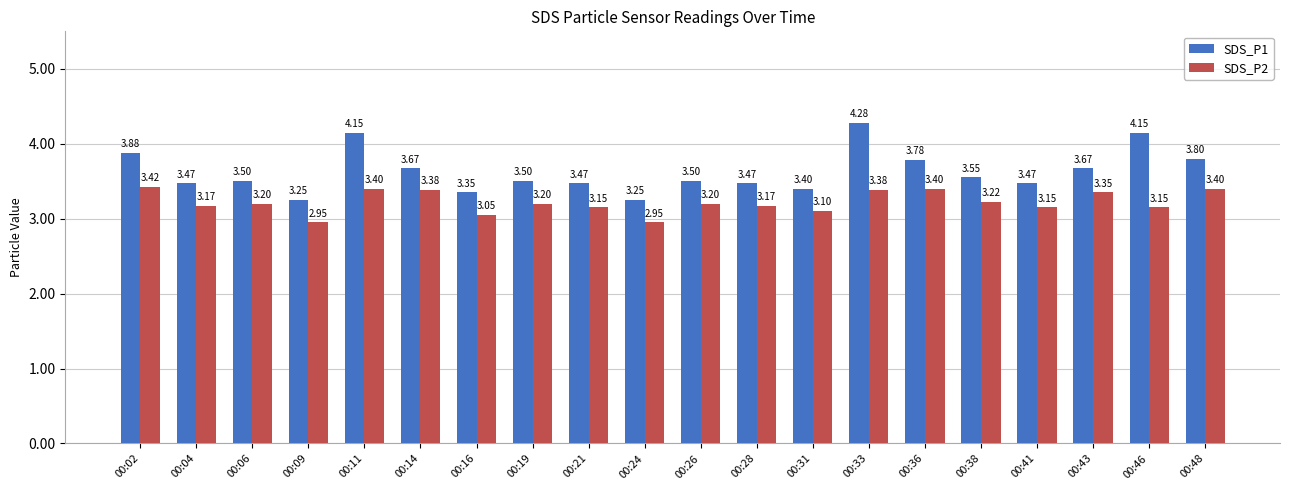

What is the difference between the highest and lowest values at 00:16?

0.3